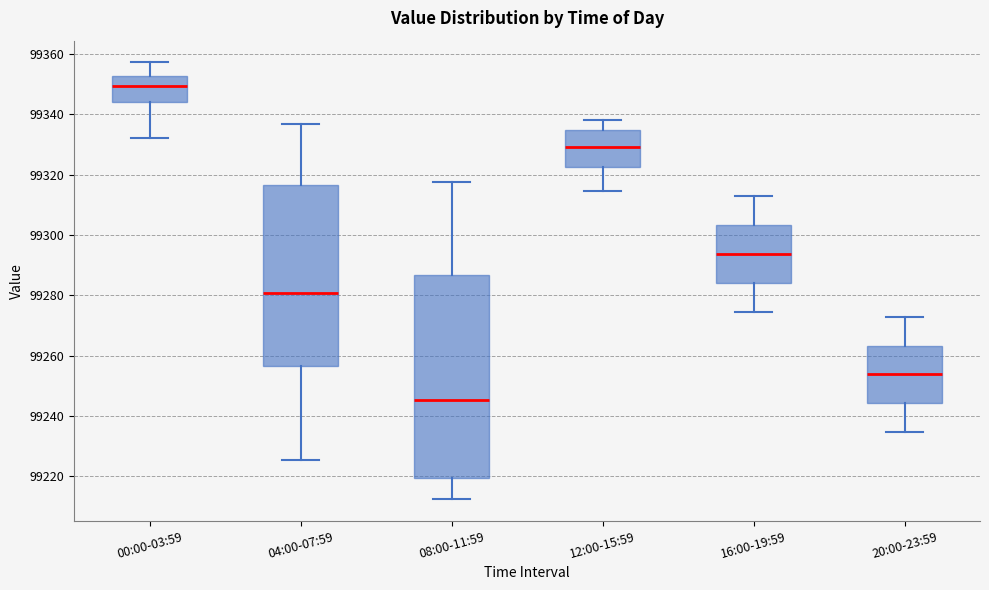

Reading left to right, read every box against the y-axis: the position of its median line, the range the box covers, and the ends of its whiskers. The values are not printed on the chart, so give them approximately, as read against the axis.

00:00-03:59: median 99350, box 99344 to 99352, whiskers 99332 to 99358
04:00-07:59: median 99280, box 99256 to 99316, whiskers 99226 to 99336
08:00-11:59: median 99246, box 99220 to 99286, whiskers 99212 to 99318
12:00-15:59: median 99330, box 99322 to 99334, whiskers 99314 to 99338
16:00-19:59: median 99294, box 99284 to 99304, whiskers 99274 to 99312
20:00-23:59: median 99254, box 99244 to 99264, whiskers 99234 to 99272